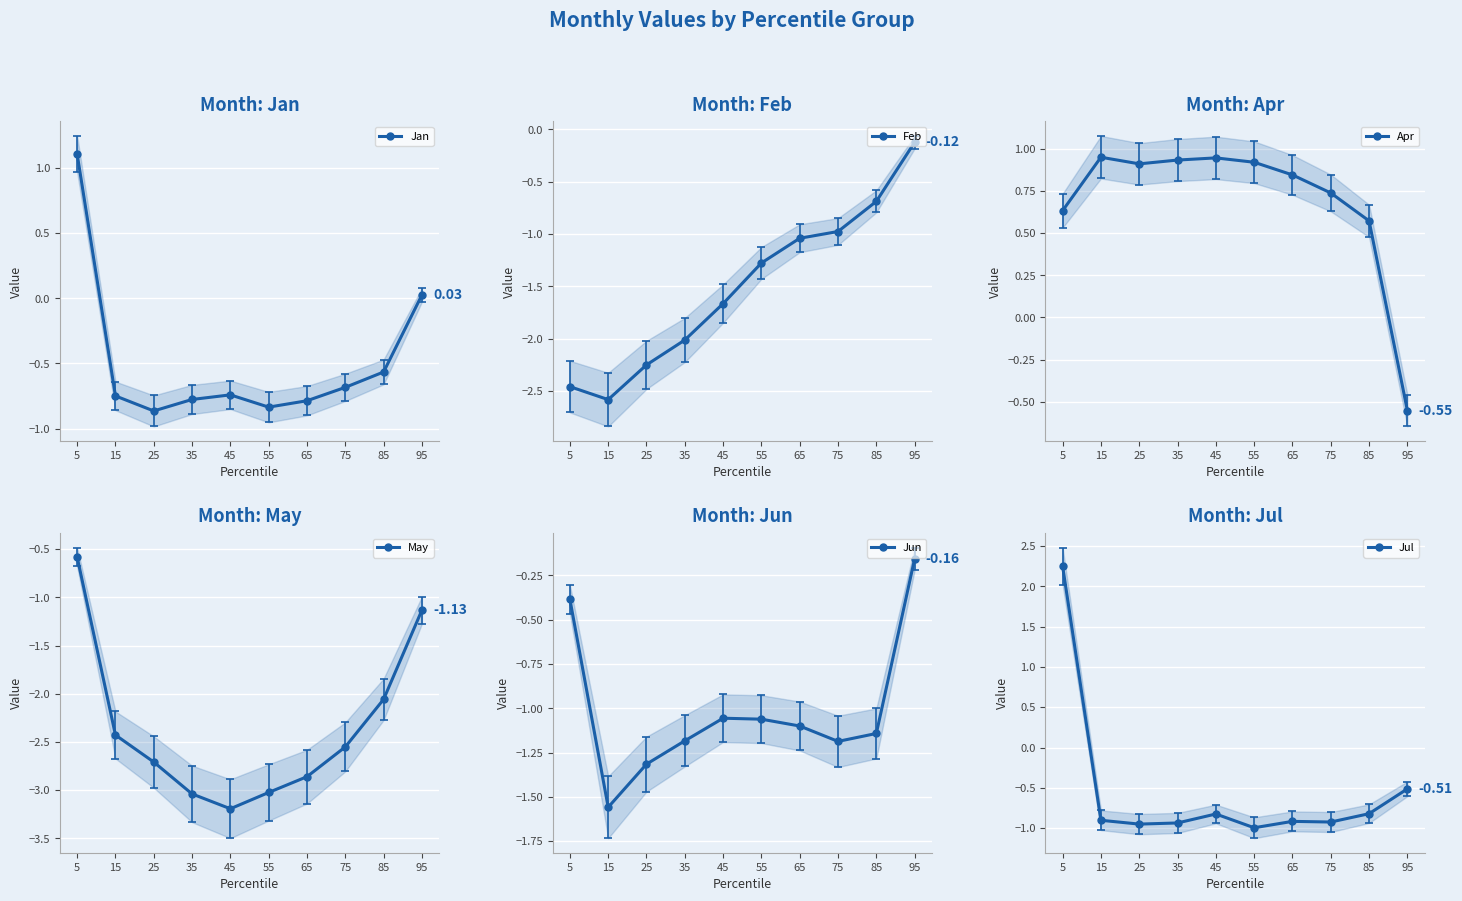

Where is the first local minimum for Apr?

25